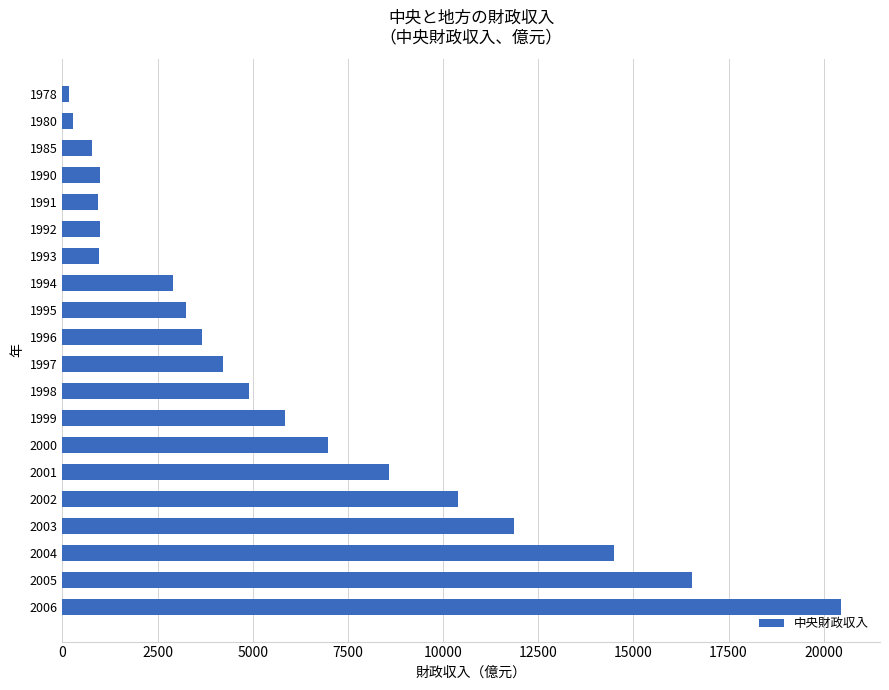

How many bars are there in total?

20